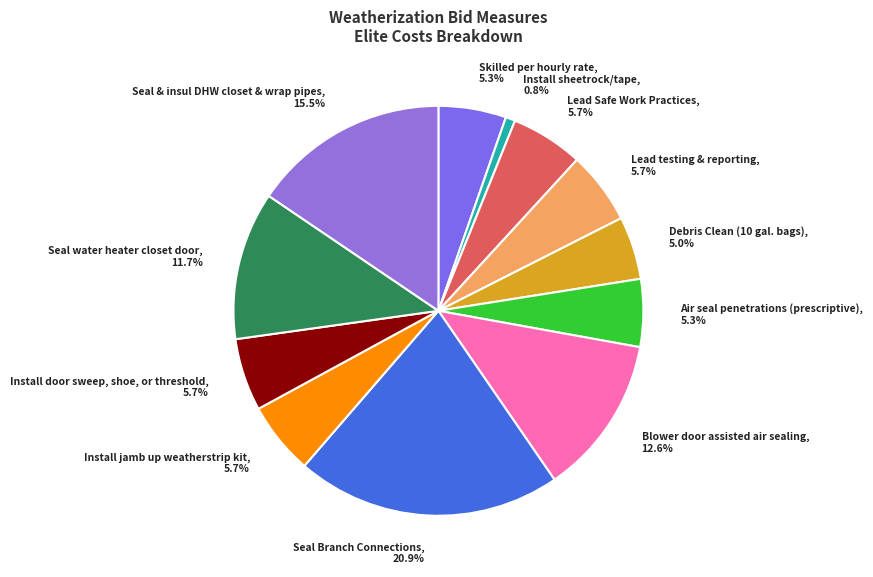

What percentage is the Skilled per hourly rate slice, to the nearest percent?

5%